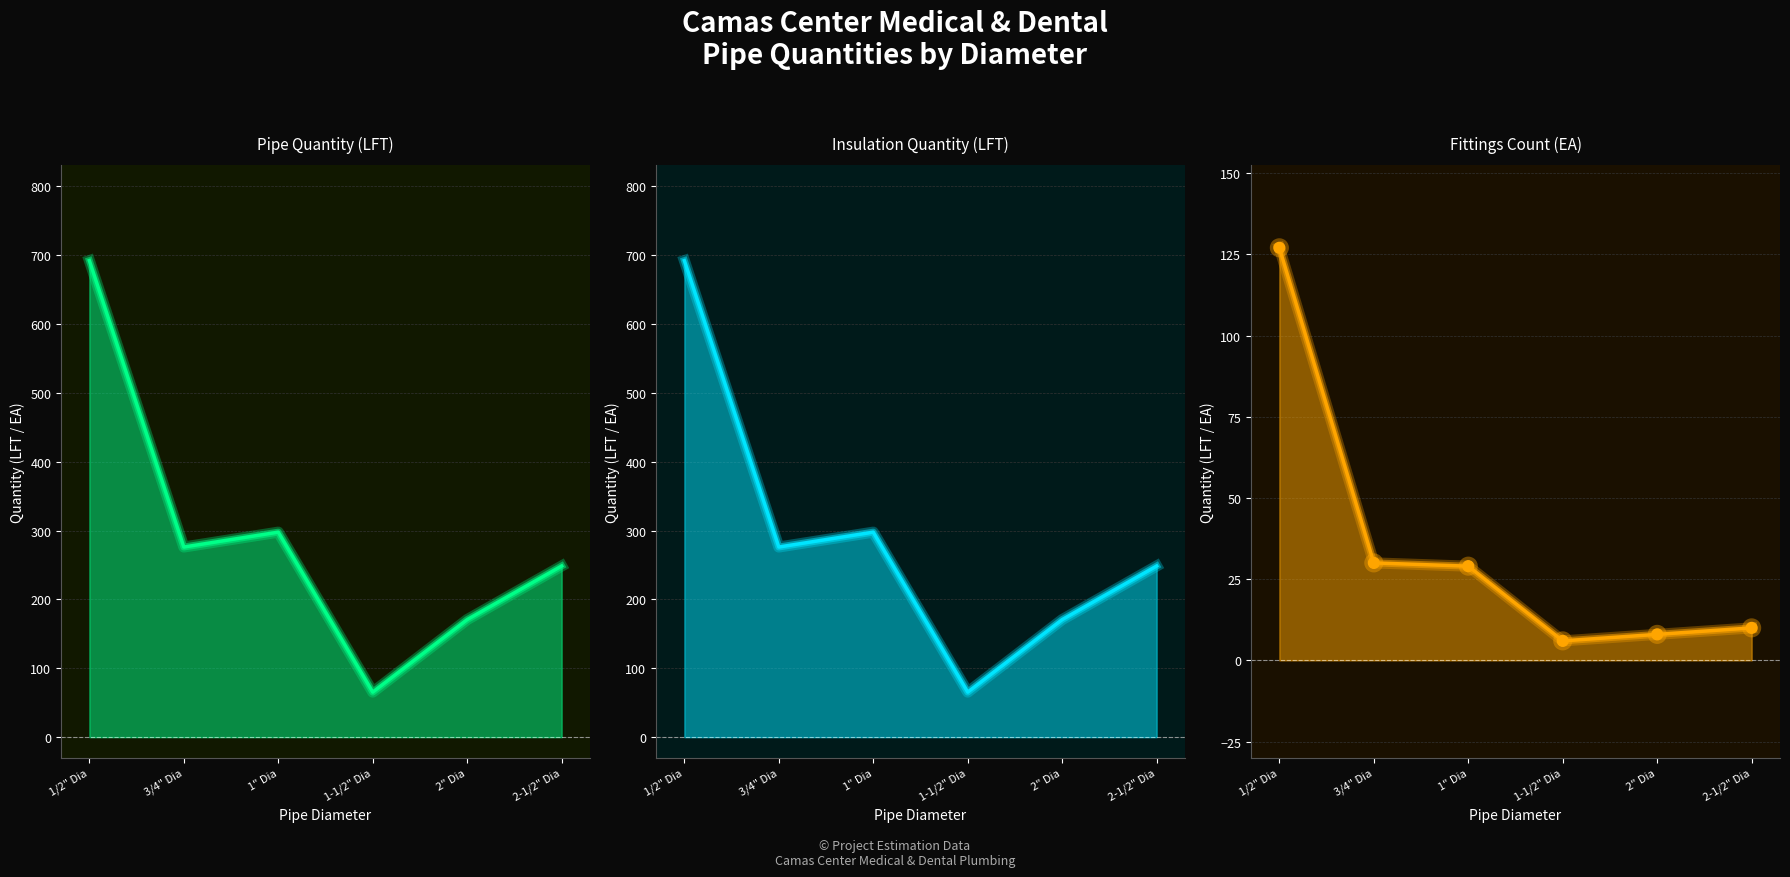

At how many categories does at least one series exceed 118?

5